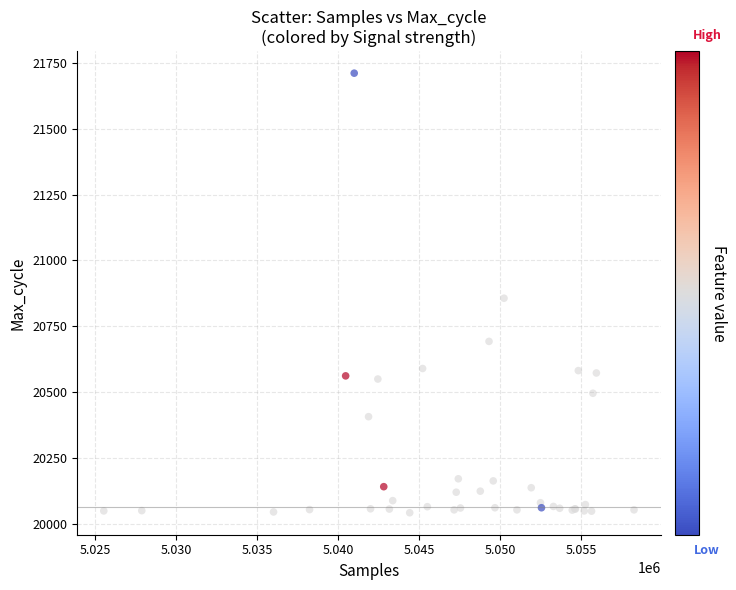

What Y value in the scatter plot is closest to 20876?

20856